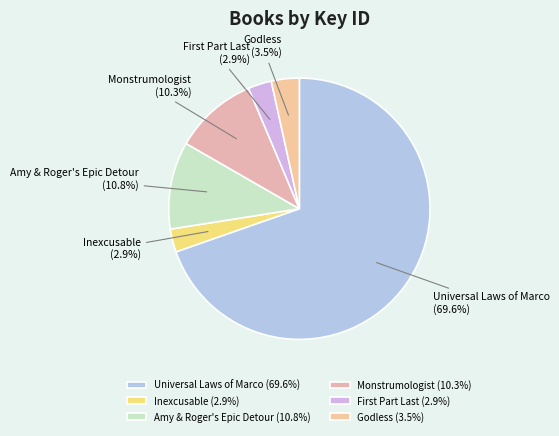

What is the largest slice in the pie chart?

Universal Laws of Marco